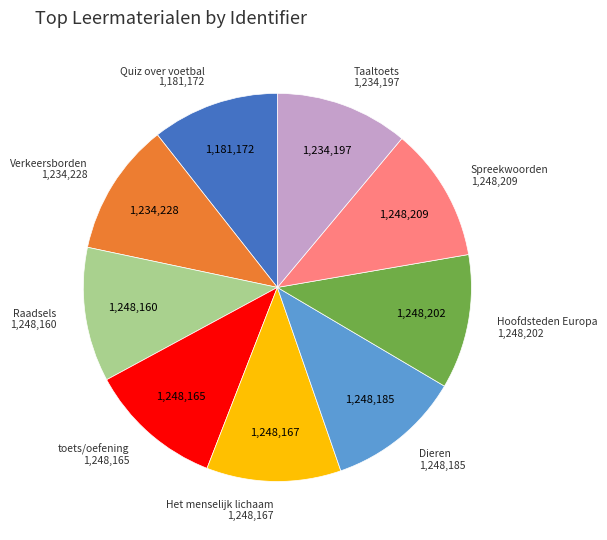

Is there a majority slice in this chart?

No